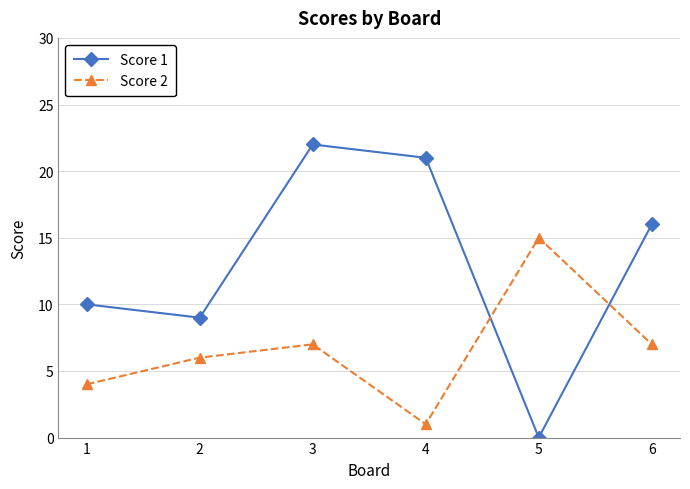

The value of Score 1 at 5 is 0. True or false?

True